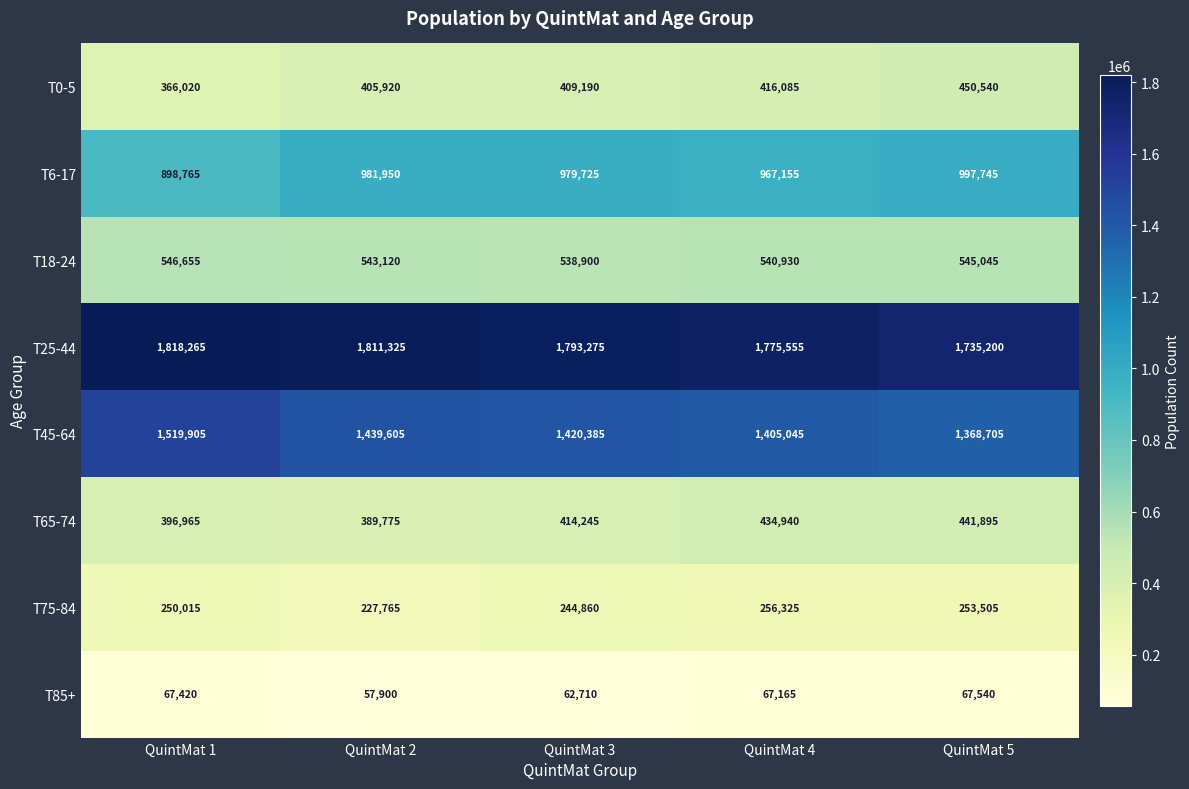

What is the sum of the T18-24 values at QuintMat 5 and QuintMat 4?

1085975